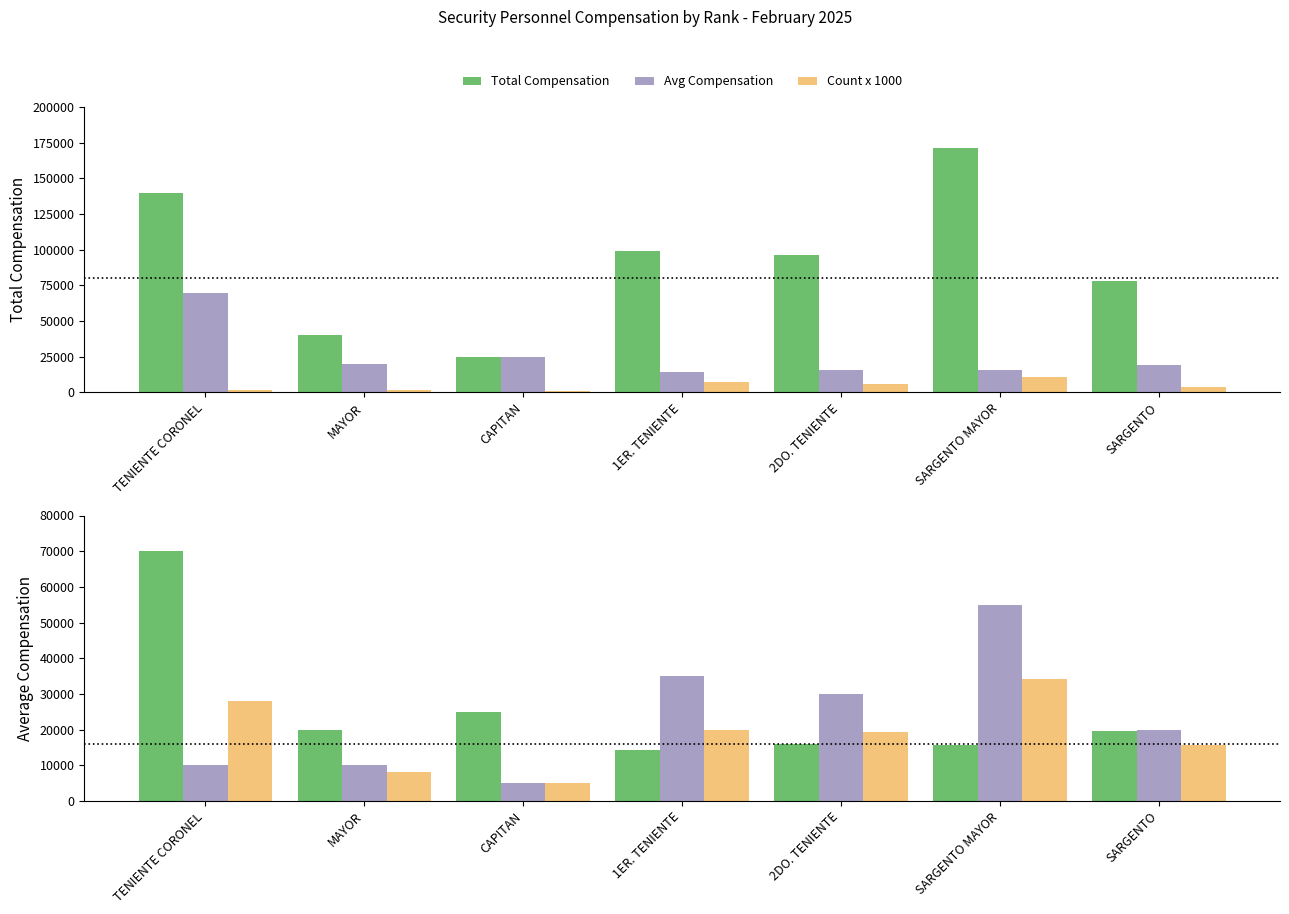

Where does the Count x 1000 series first go above 4000?

1ER. TENIENTE